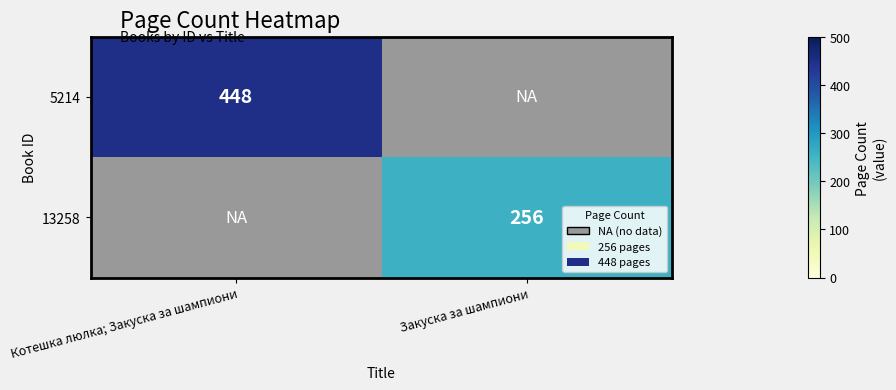

Is it true that 5214 equals 295 at Котешка люлка; Закуска за шампиони?

False